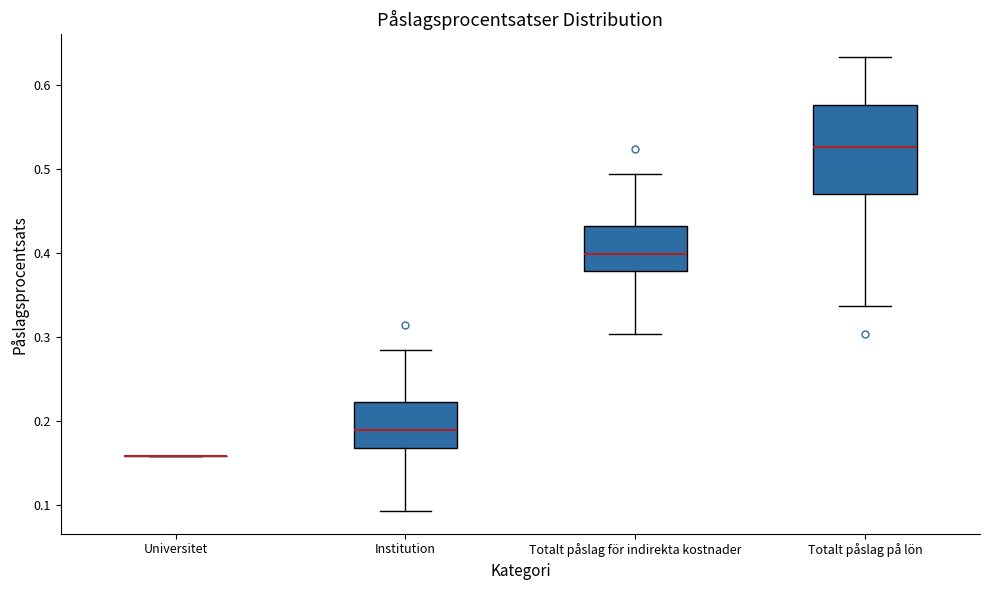

Comparing the boxes themselves (not the whiskers), which one is the tallest?

Totalt påslag på lön